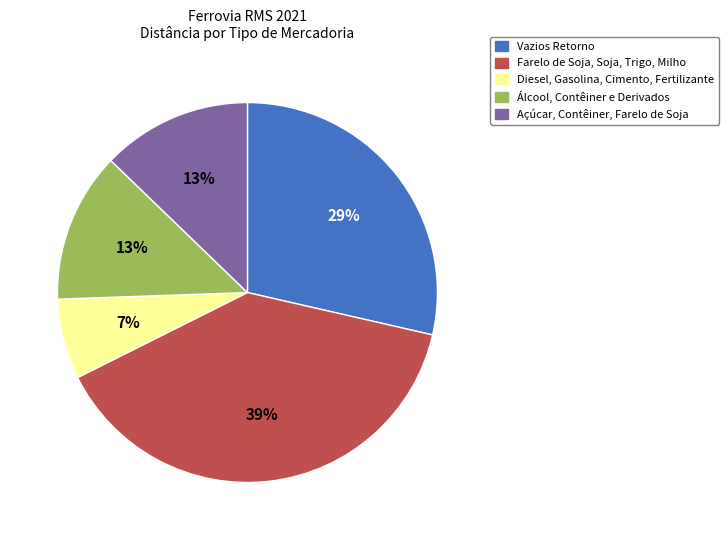

To the nearest percent, what percentage of the pie is Farelo de Soja, Soja, Trigo, Milho?

39%